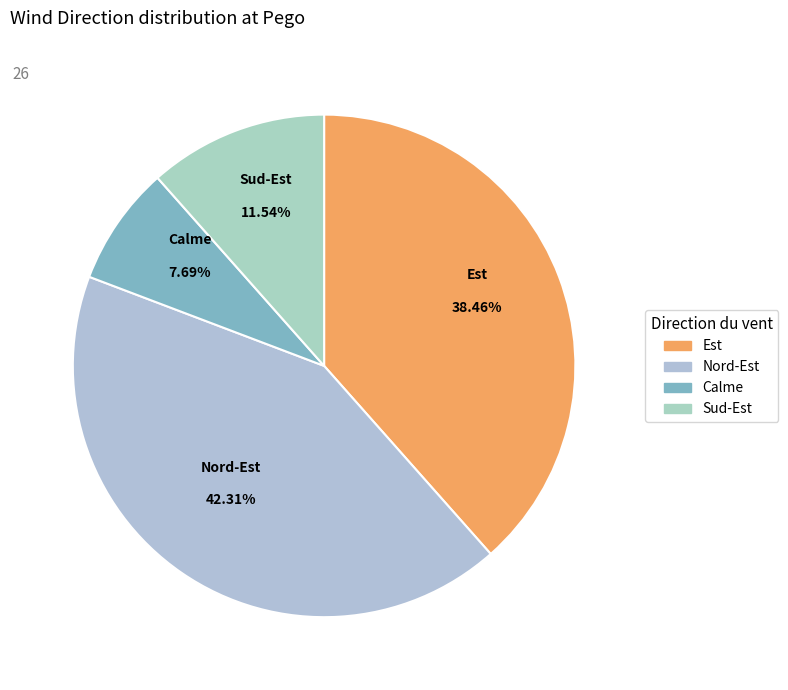

Rank the categories by value from highest to lowest.

Nord-Est, Est, Sud-Est, Calme